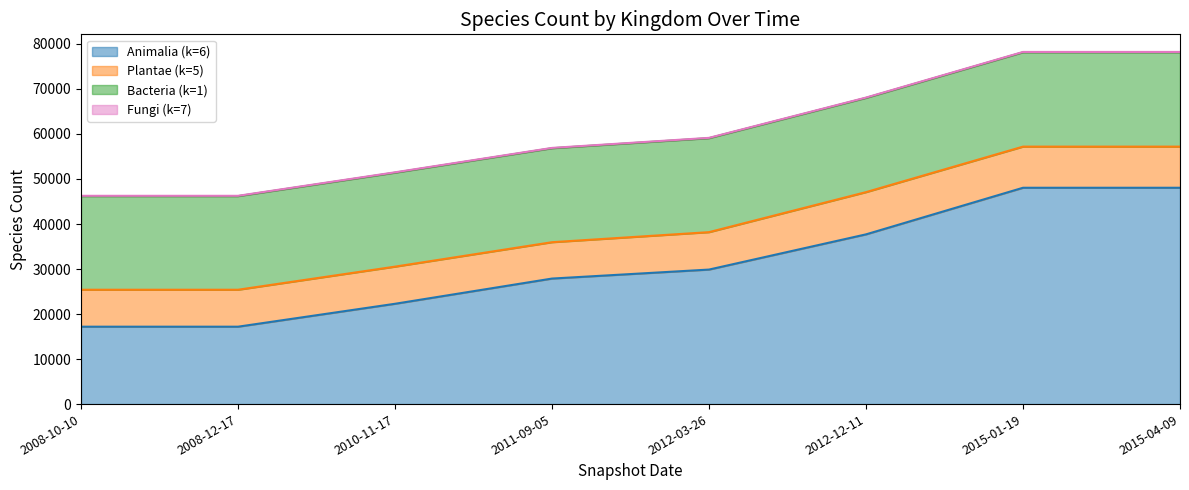

Does the chart have visible grid lines?

No